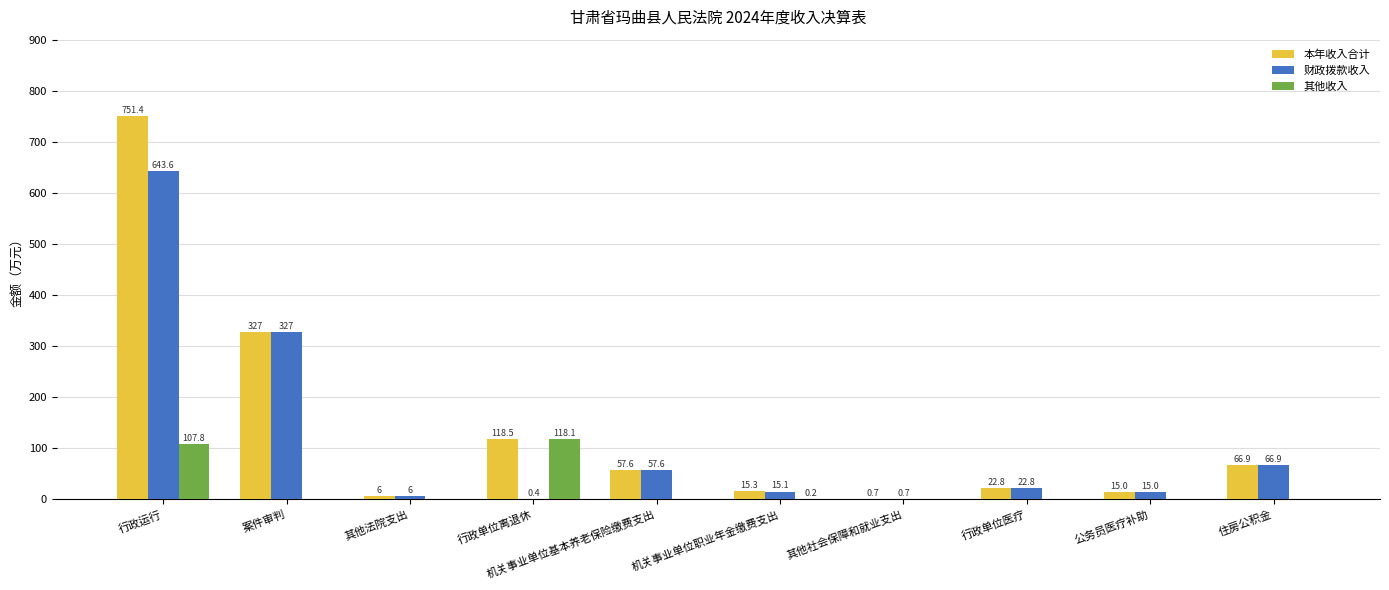

What is the greatest value displayed?

751.4